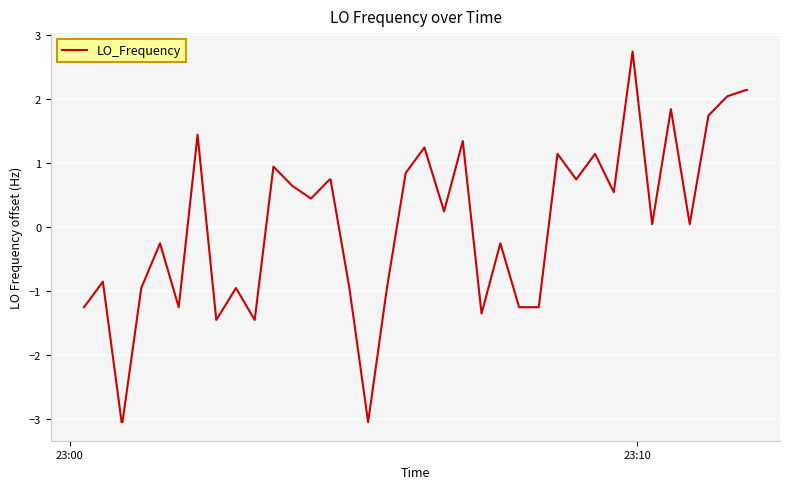

How many values are below zero?

18